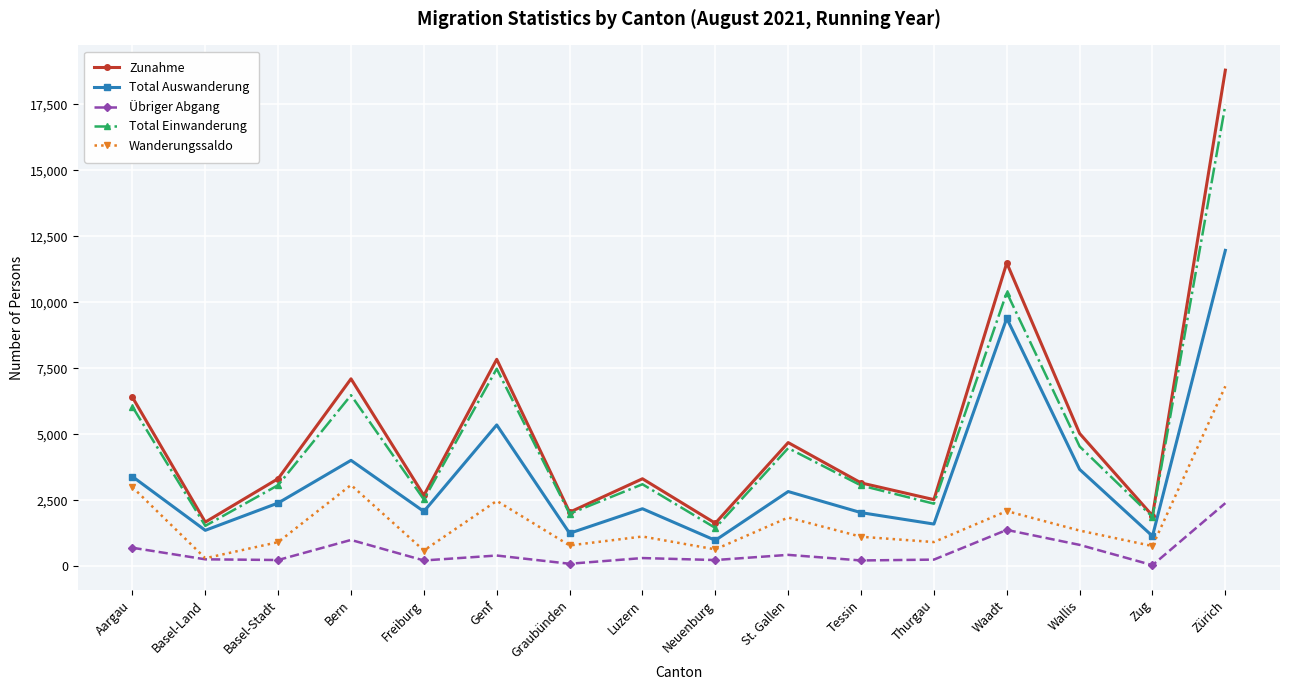

The Wanderungssaldo series shows 3049 at Waadt. True or false?

False